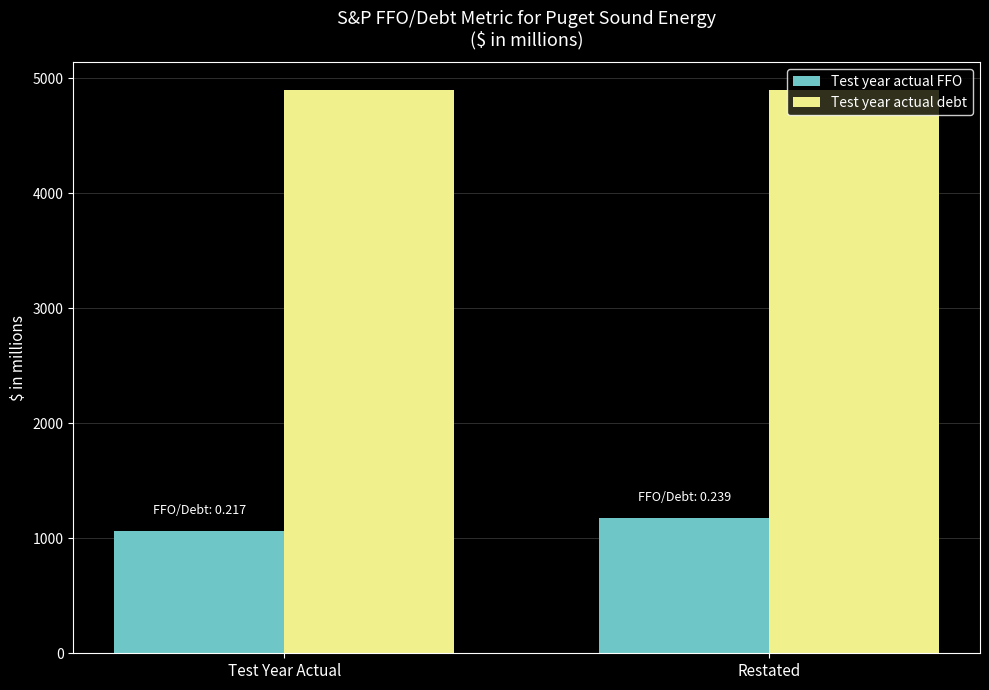

What is the highest value of the Test year actual debt series?

4897